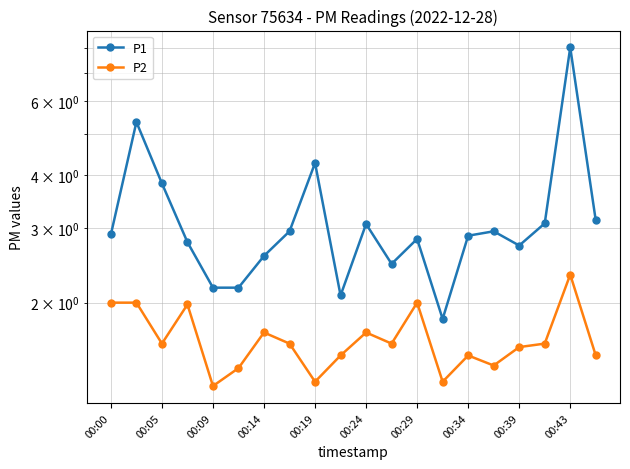

Which series has the largest range (max minus min)?

P1